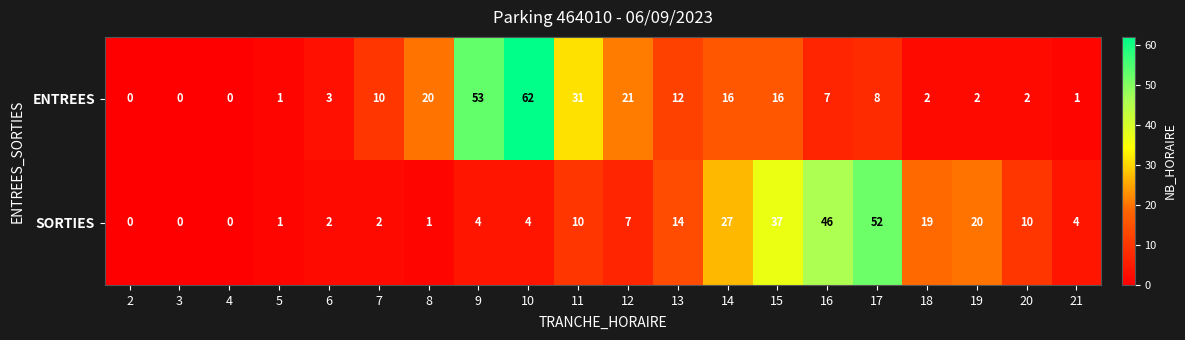

What is the sum of all SORTIES values?

260